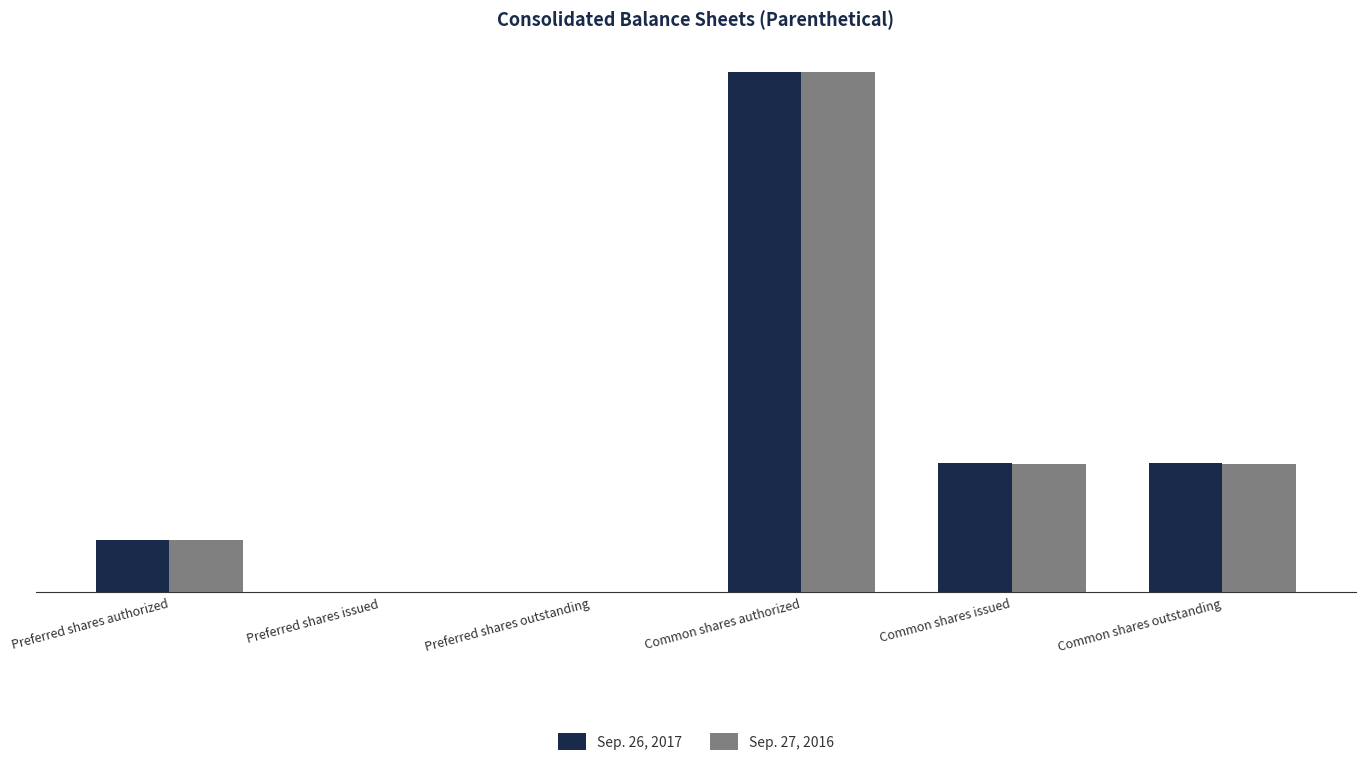

What position from the left is Preferred shares authorized?

1